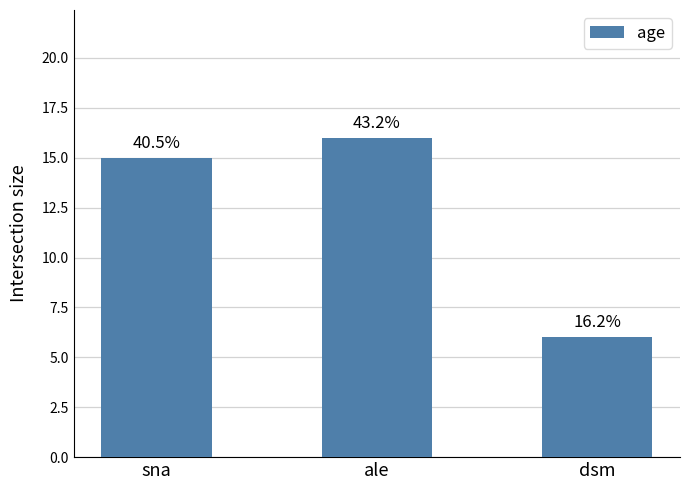

At which label is the value closest to 11?

sna